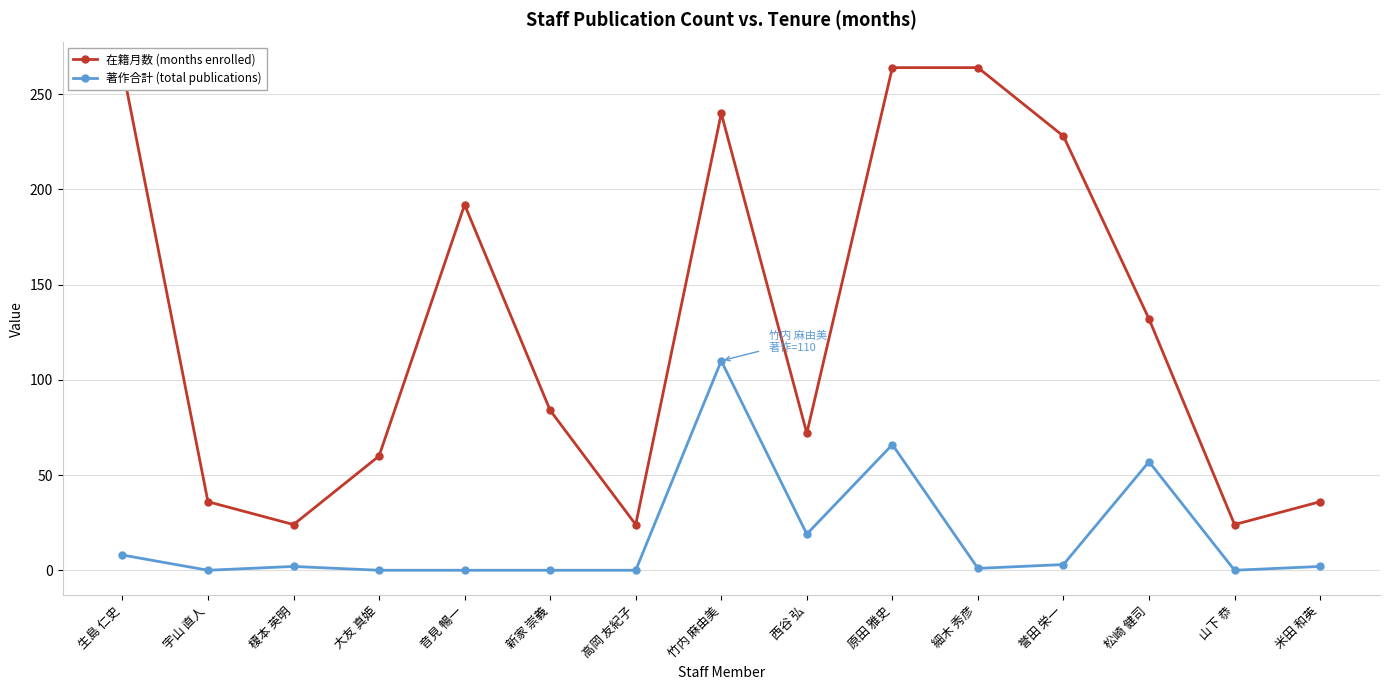

Which series has the largest range (max minus min)?

在籍月数 (months enrolled)